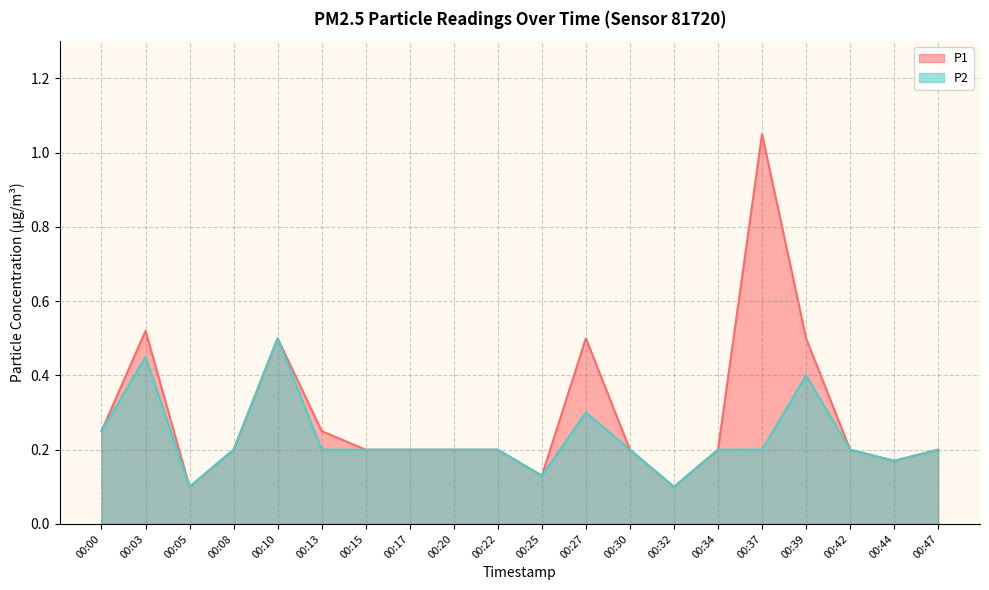

Reading left to right, list all the values displayed in this chart.

P1: 00:00=0.2	00:03=0.5	00:05=0.1	00:08=0.2	00:10=0.5	00:13=0.2	00:15=0.2	00:17=0.2	00:20=0.2	00:22=0.2	00:25=0.1	00:27=0.5	00:30=0.2	00:32=0.1	00:34=0.2	00:37=1.1	00:39=0.5	00:42=0.2	00:44=0.2	00:47=0.2
P2: 00:00=0.2	00:03=0.5	00:05=0.1	00:08=0.2	00:10=0.5	00:13=0.2	00:15=0.2	00:17=0.2	00:20=0.2	00:22=0.2	00:25=0.1	00:27=0.3	00:30=0.2	00:32=0.1	00:34=0.2	00:37=0.2	00:39=0.4	00:42=0.2	00:44=0.2	00:47=0.2